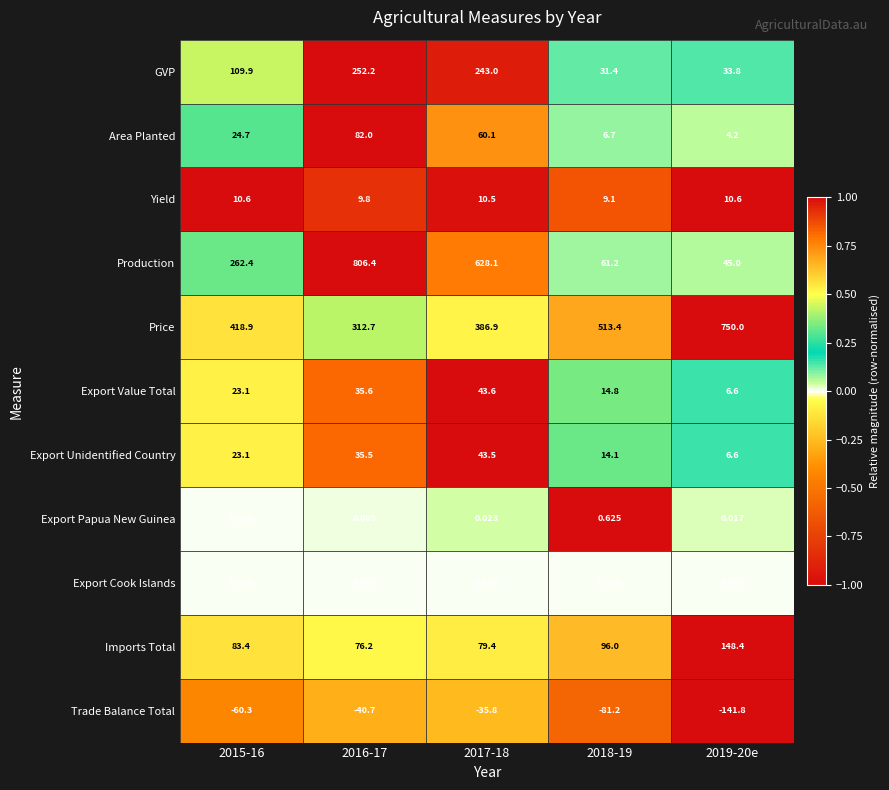

At which category is the sum across all series the highest?

2016-17